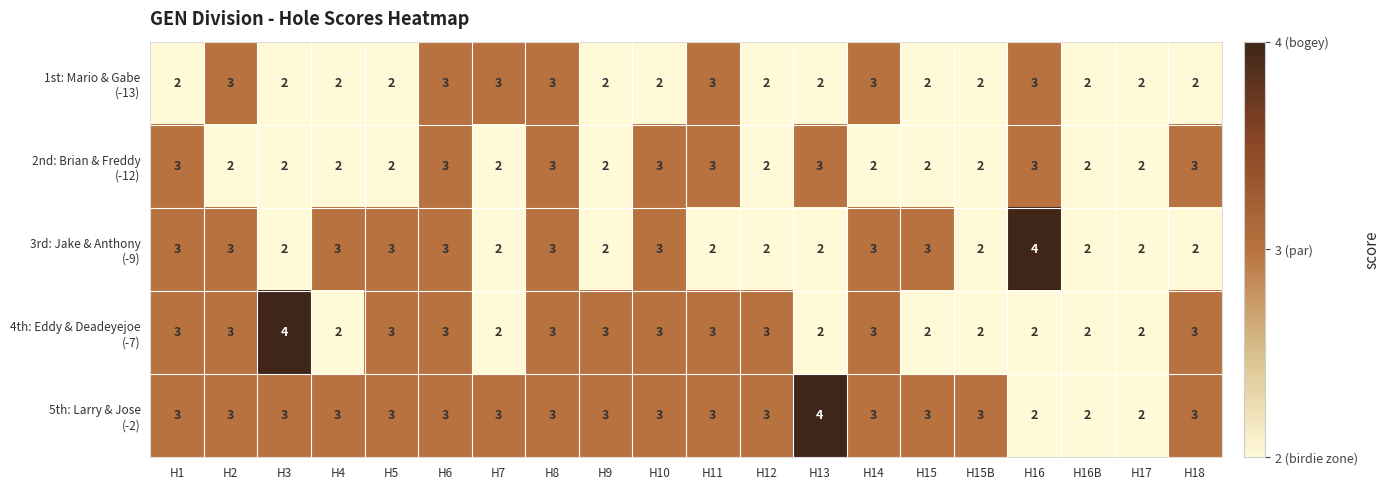

What is the total value across all series at H16B?

10